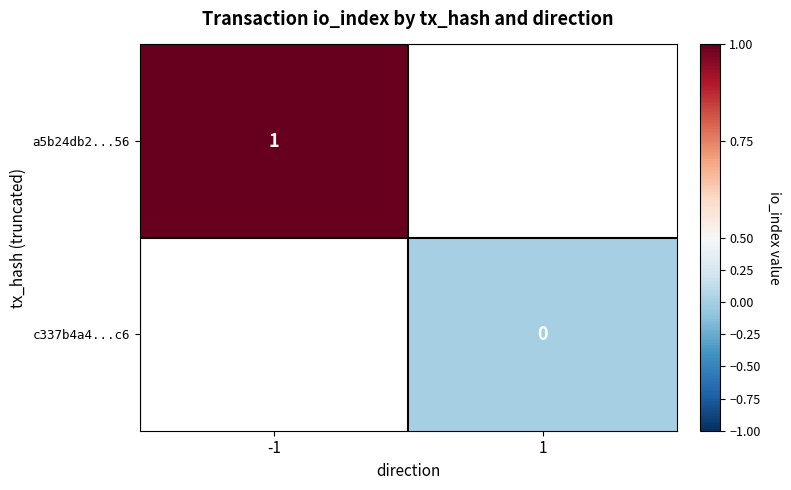

Is it true that a5b24db2...56 equals 0 at -1?

False